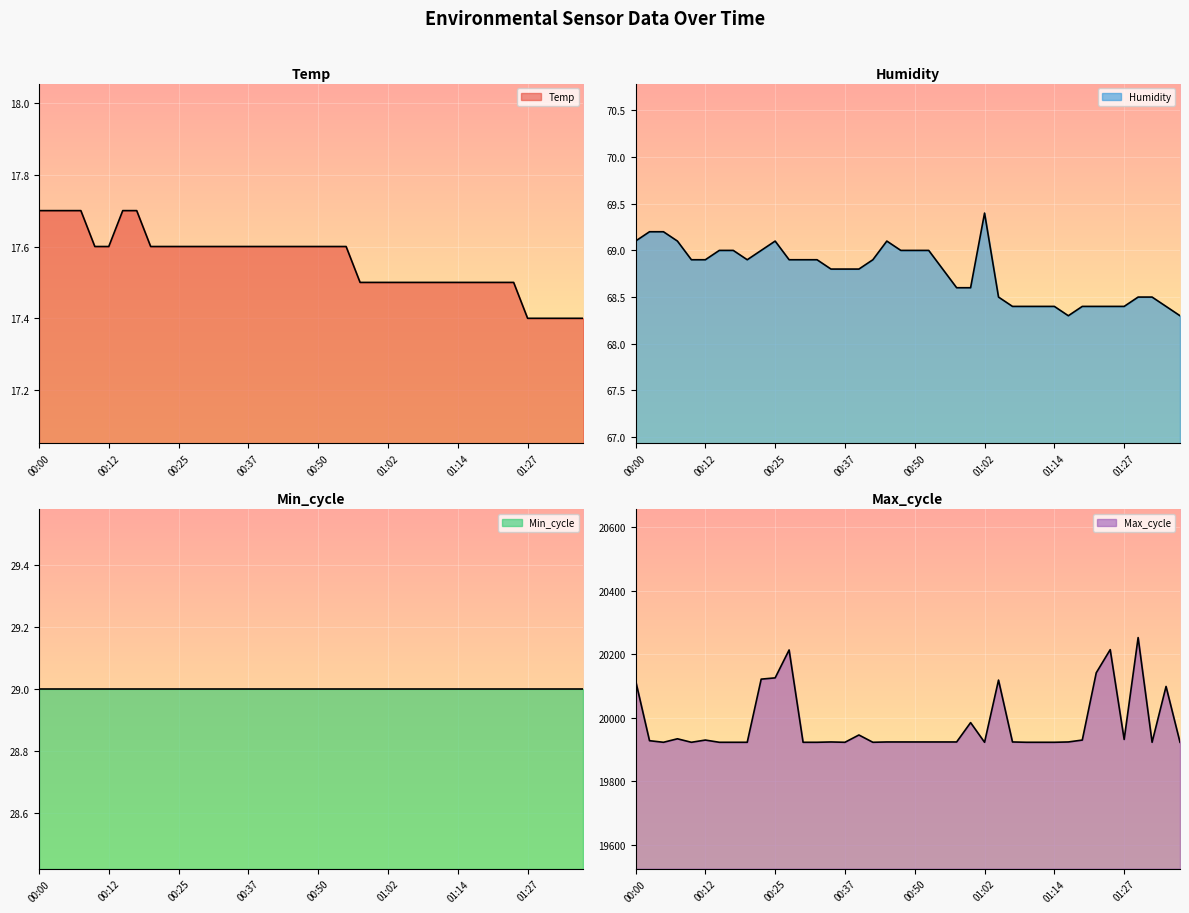

At which category is the sum across all series the highest?

01:29